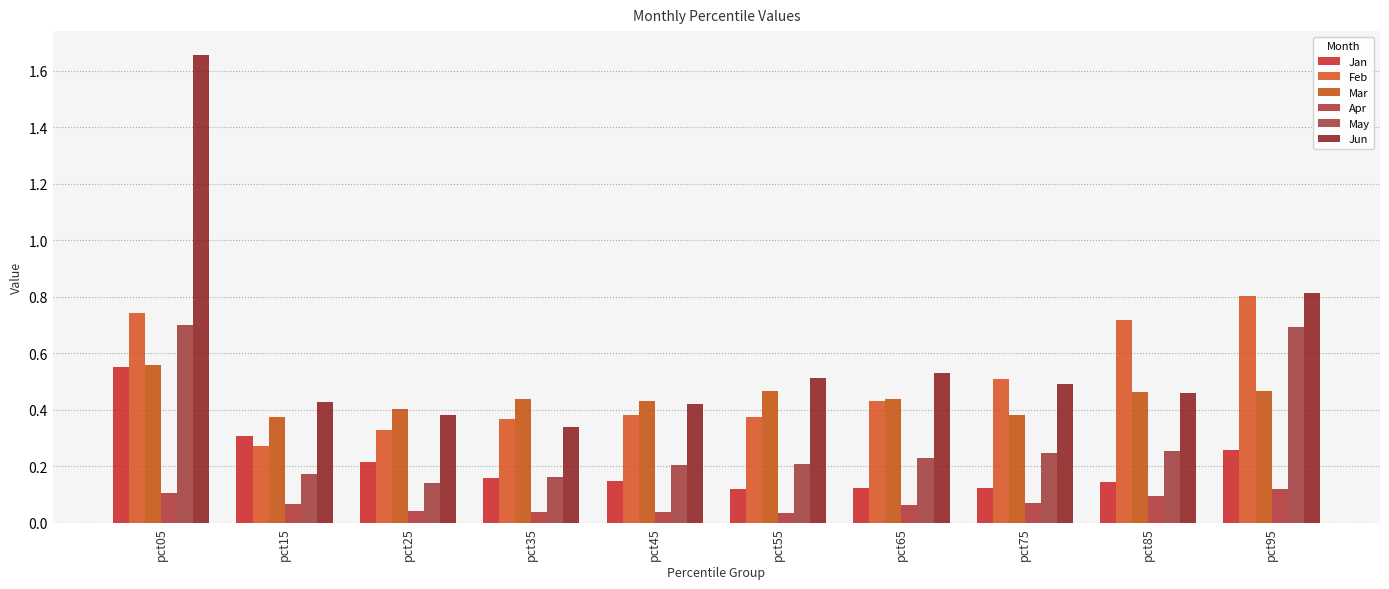

What value does the Jan series have at pct85?

0.1